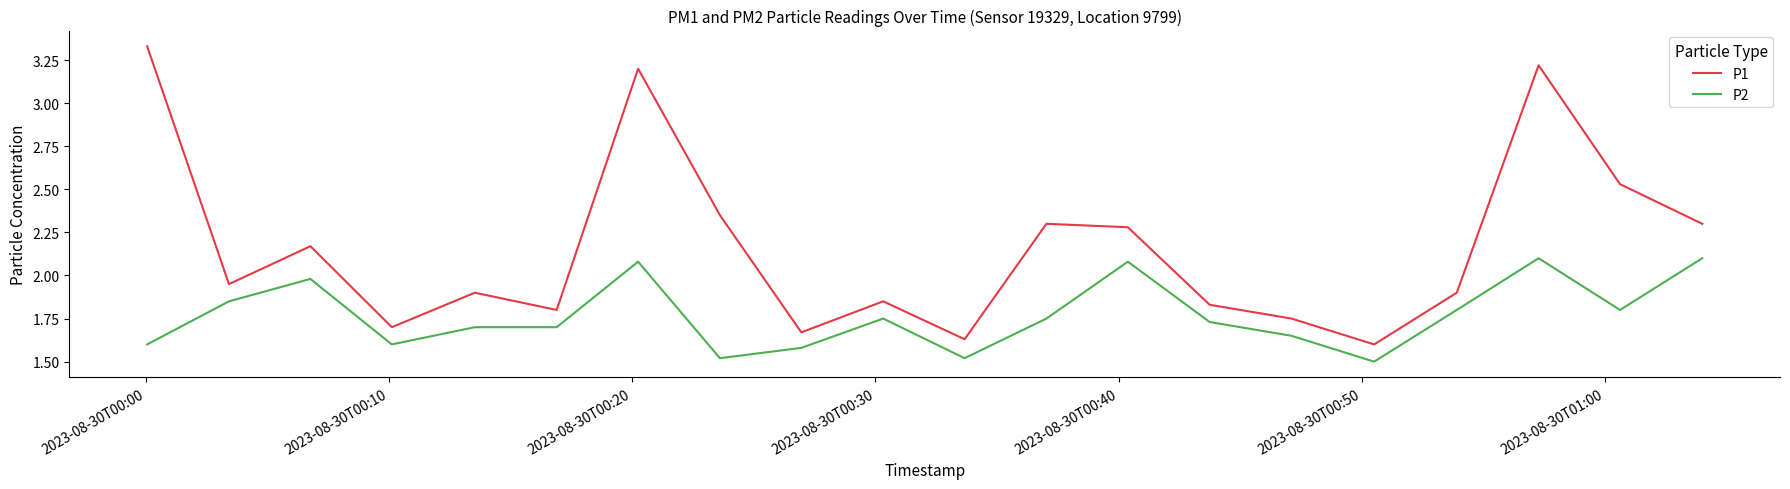

Which series has the largest total across all categories?

P1